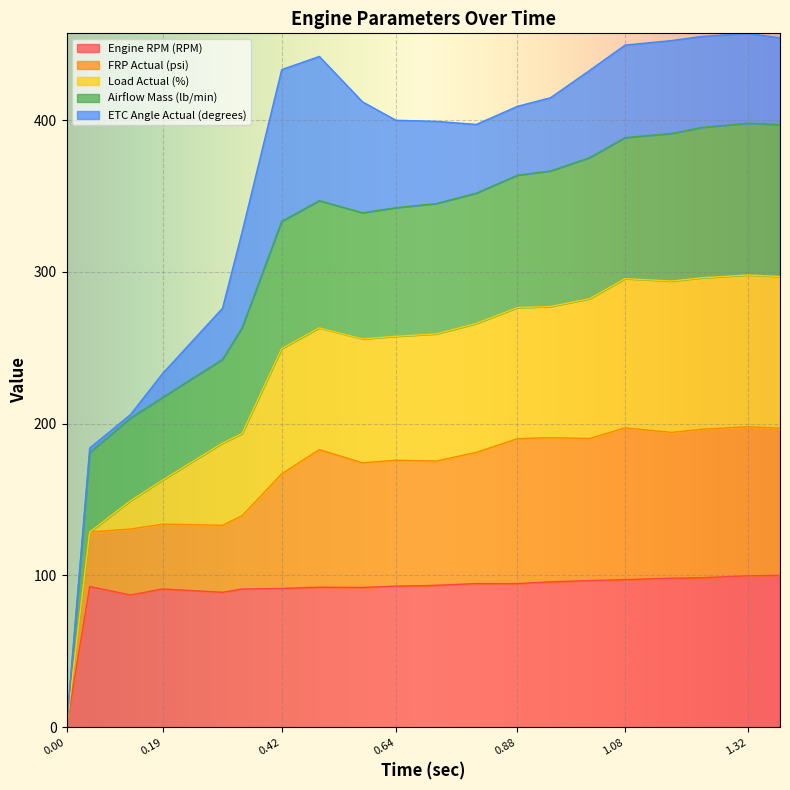

True or false: Engine RPM (RPM) has a value of 91.4 at 0.42.

True